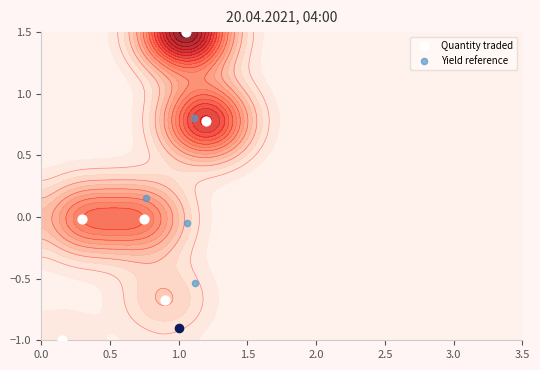

Count the number of categories in the chart.

6